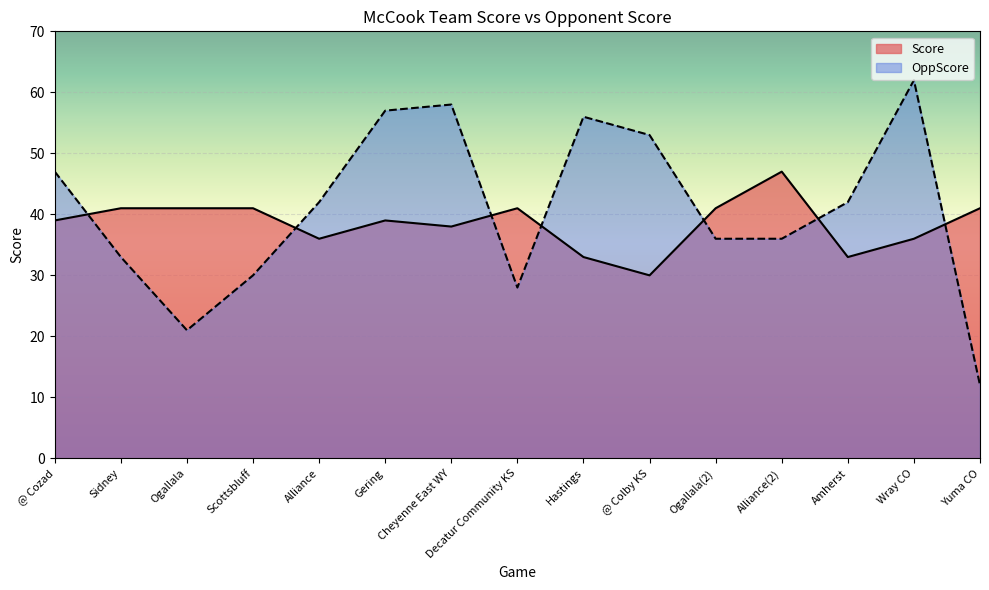

What is the difference between the second highest and second lowest values in the OppScore series?

37